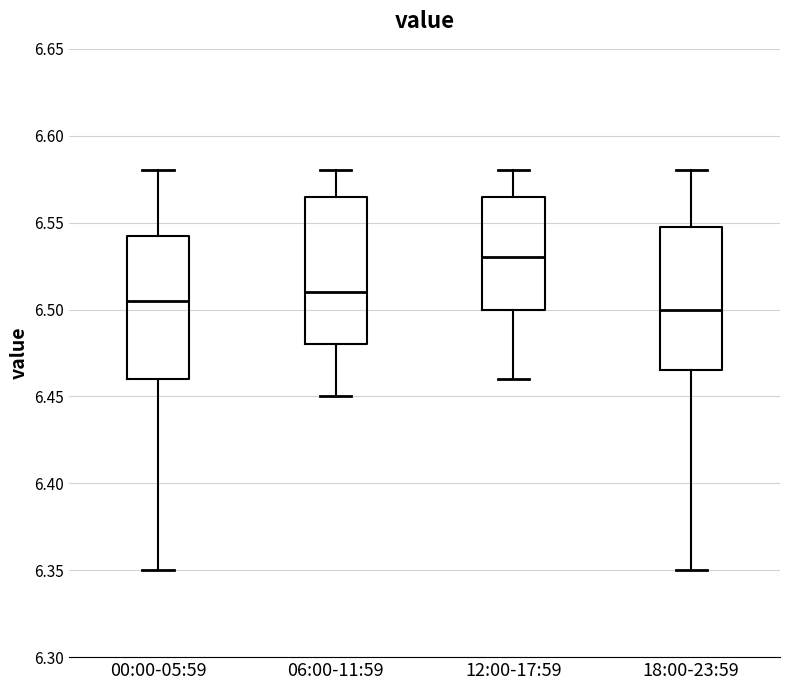

Reading left to right, transcribe this box plot: for each box, give where its median line is, the range the box spans, and where its two whiskers end, as read against the y-axis. The values are not printed on the chart, so give them approximately, as read against the axis.

00:00-05:59: median 6.505, box 6.460 to 6.545, whiskers 6.350 to 6.580
06:00-11:59: median 6.510, box 6.480 to 6.565, whiskers 6.450 to 6.580
12:00-17:59: median 6.530, box 6.500 to 6.565, whiskers 6.460 to 6.580
18:00-23:59: median 6.500, box 6.465 to 6.550, whiskers 6.350 to 6.580